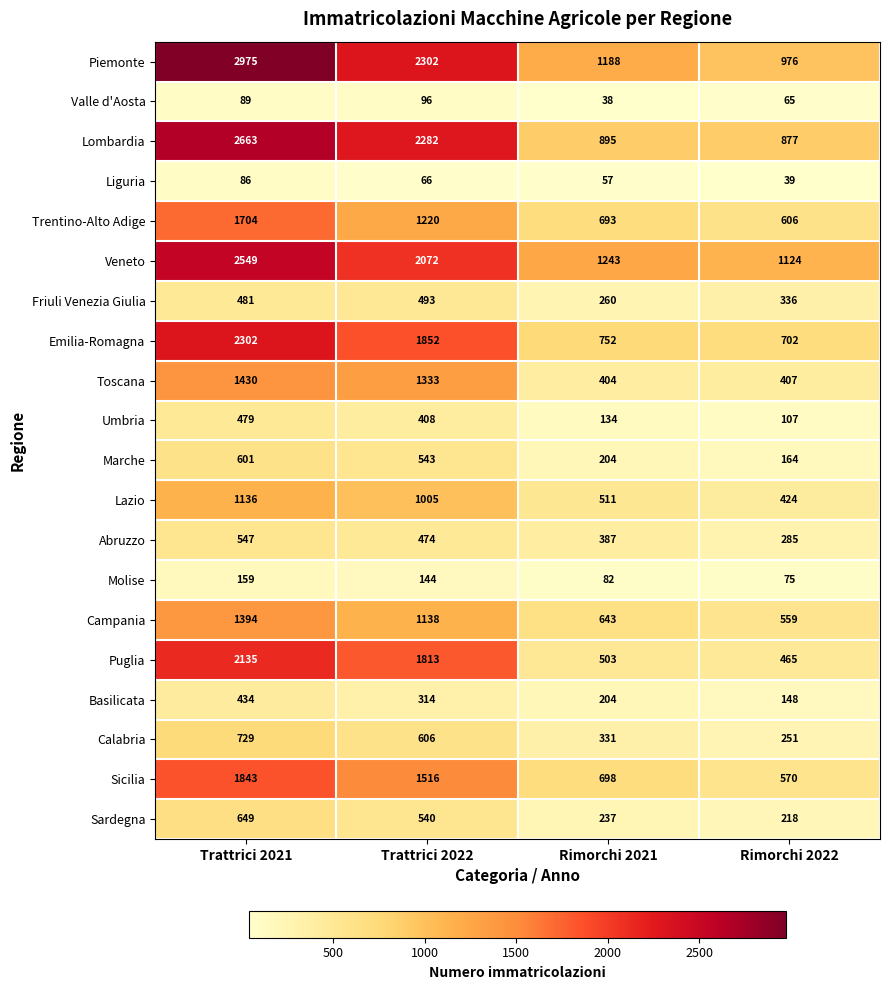

Is it true that Lazio equals 1136 at Trattrici 2021?

True